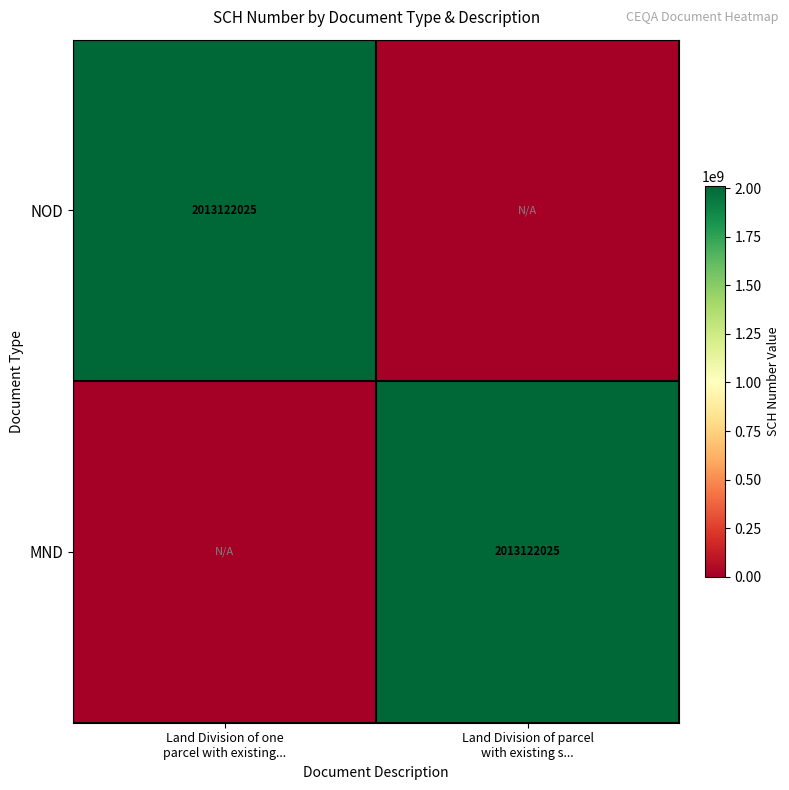

How many positive values does the MND series have?

1